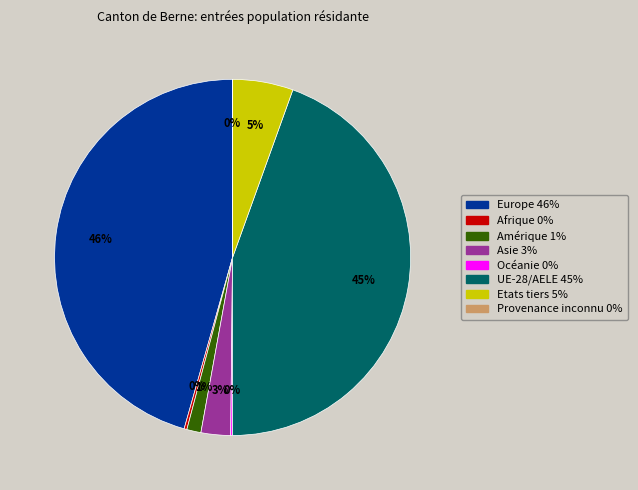

To the nearest percent, what is the difference between the UE-28/AELE 45% and Europe 46% slice percentages?

1%